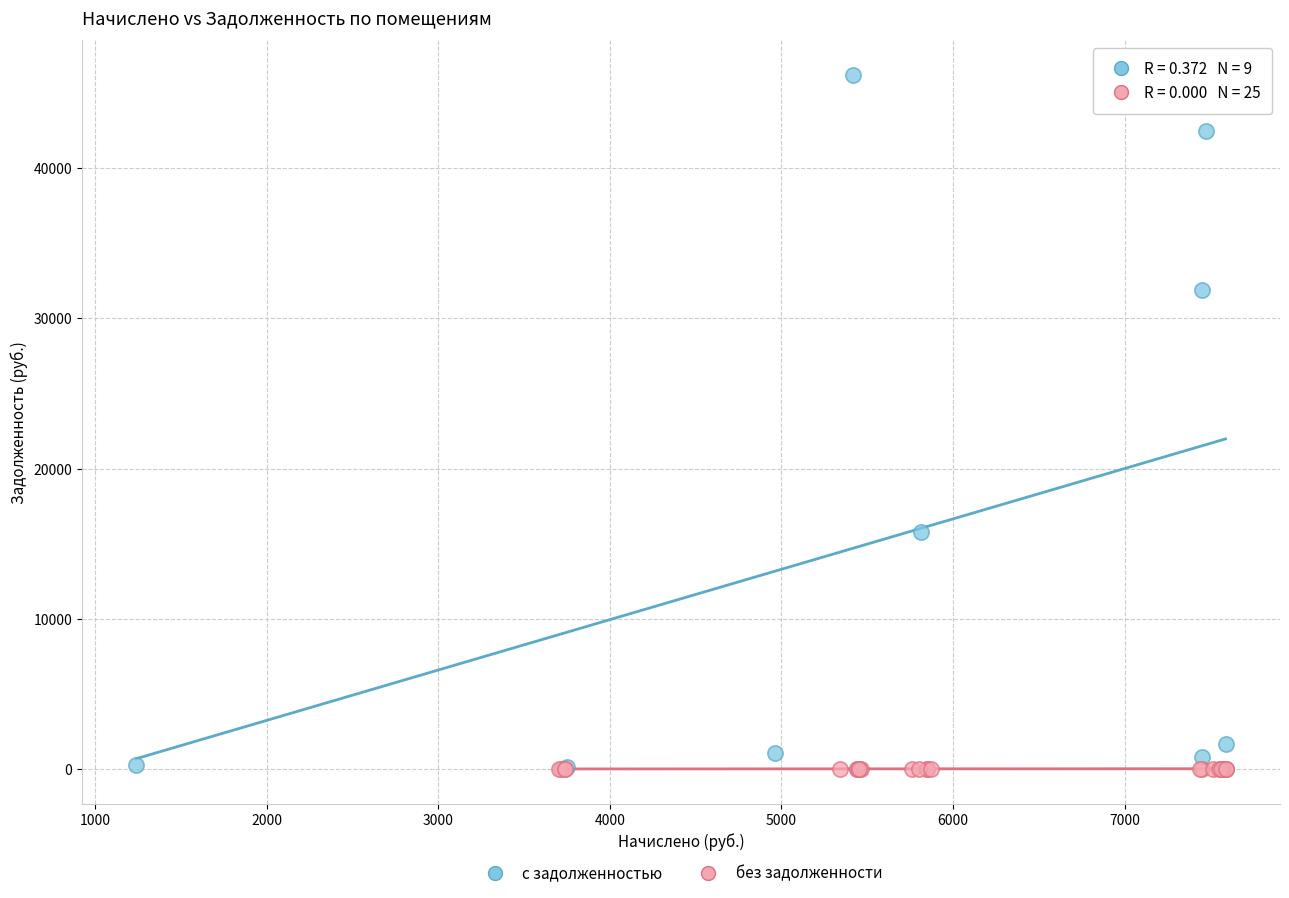

Which series contains the highest Y value?

с задолженностью